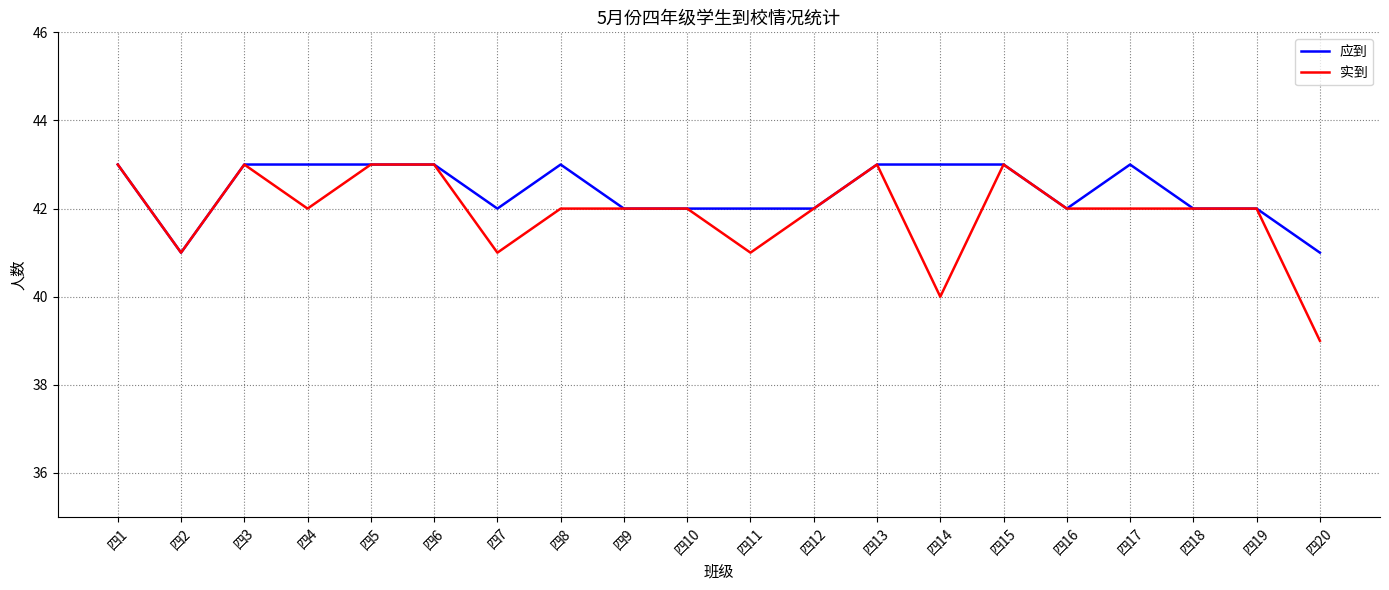

The 应到 series shows 41 at 四20. True or false?

True